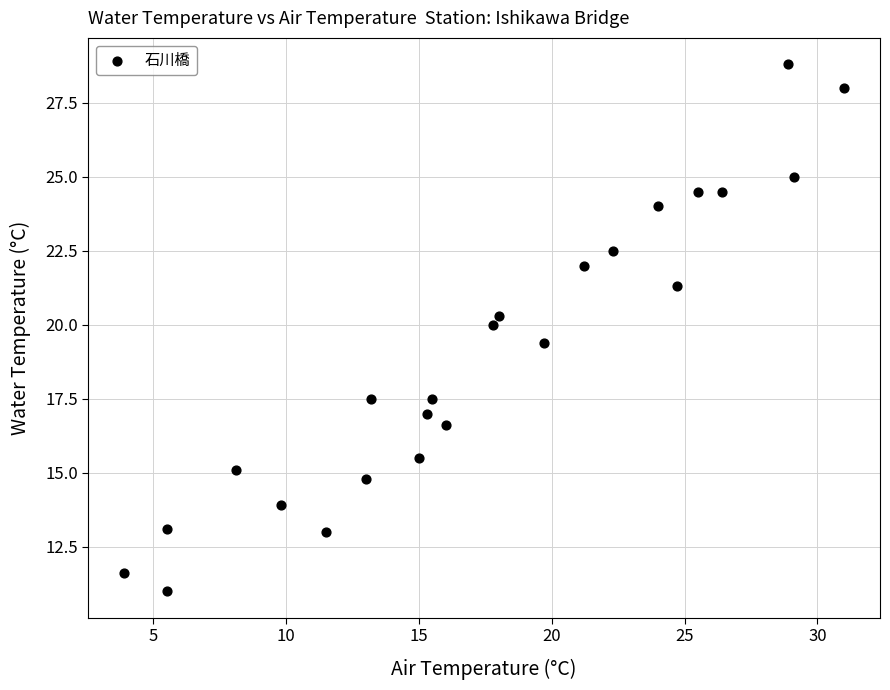

What is the range of Y values (max minus min)?

17.8